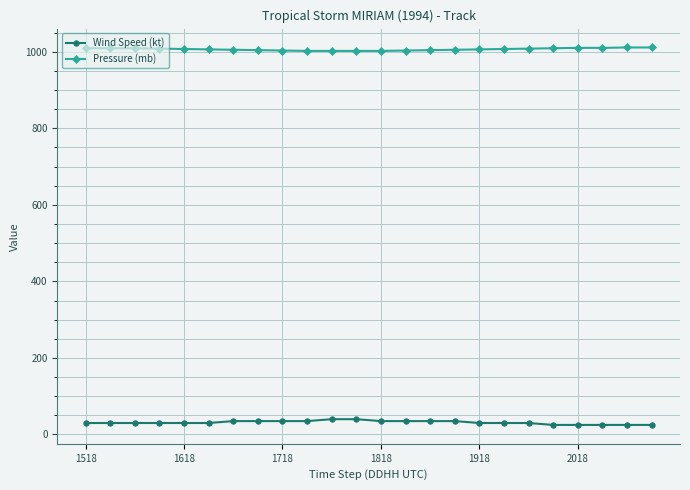

Which series has the largest total across all categories?

Pressure (mb)